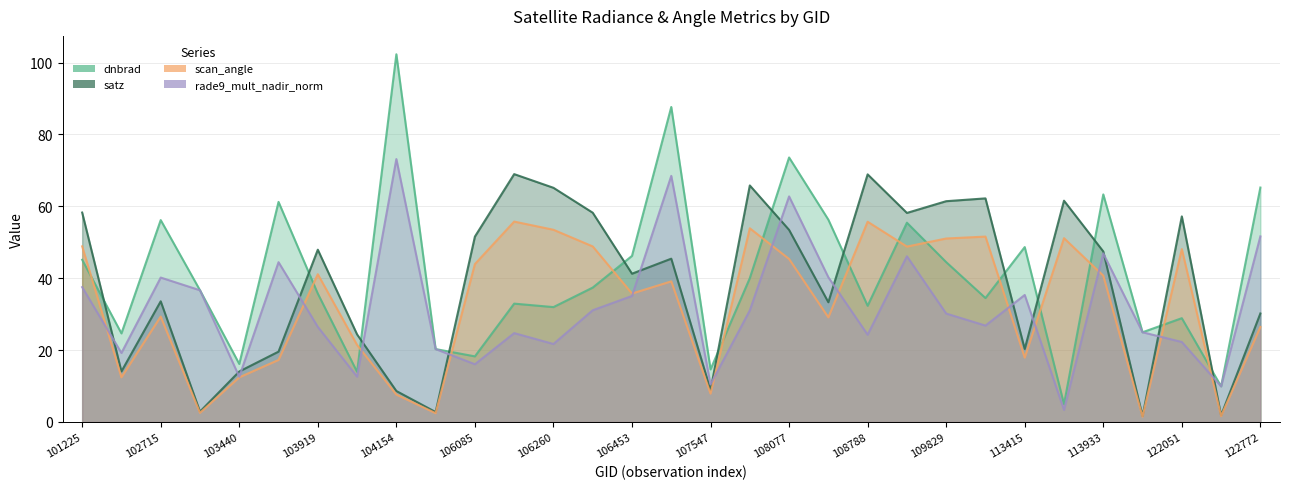

Reading left to right, what are all the values shown in this chart?

dnbrad: 45.1	24.6	56.2	36.6	16.1	61.2	35.7	13.9	102.3	20.3	18.2	32.9	32.0	37.4	46.2	87.6	14.6	40.0	73.6	56.3	32.3	55.4	44.5	34.5	48.7	4.9	63.3	24.9	28.9	9.9	65.2
satz: 58.3	14.1	33.6	2.9	14.0	19.6	47.9	24.4	8.6	2.8	51.6	68.9	65.1	58.2	41.2	45.4	8.9	65.8	53.4	33.3	68.9	58.2	61.4	62.2	20.3	61.6	47.4	1.6	57.2	1.8	30.2
scan_angle: 48.9	12.4	29.3	2.5	12.4	17.2	41.1	21.4	7.6	2.4	43.9	55.7	53.5	48.8	35.7	39.1	7.9	53.9	45.3	29.1	55.7	48.8	51.0	51.6	17.9	51.1	40.7	1.4	48.1	1.6	26.4
rade9_mult_nadir_norm: 37.5	19.2	40.2	36.6	12.6	44.4	26.4	12.6	73.1	20.3	16.1	24.7	21.7	31.1	35.0	68.5	10.4	31.0	62.7	40.2	24.3	46.1	30.2	26.8	35.3	3.4	46.9	24.9	22.2	9.9	51.6